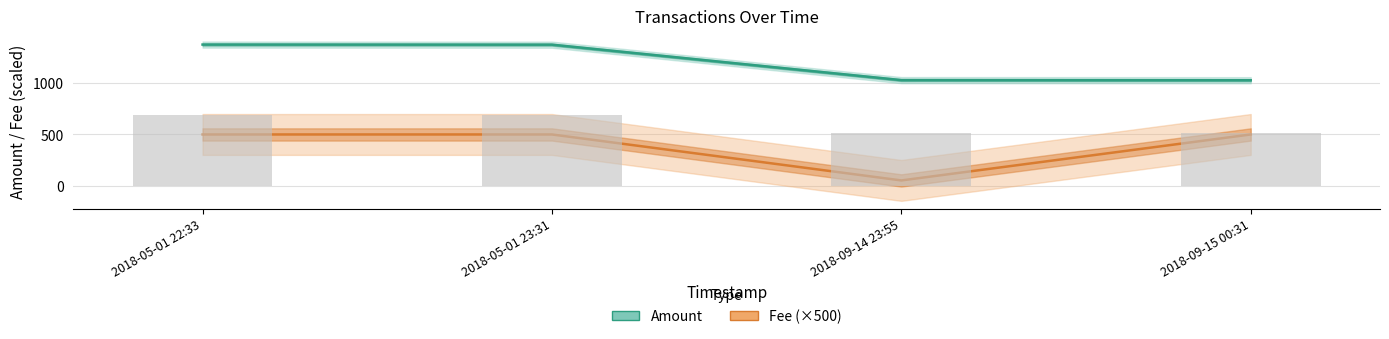

At which label is Amount closest to 1205?

2018-09-14 23:55